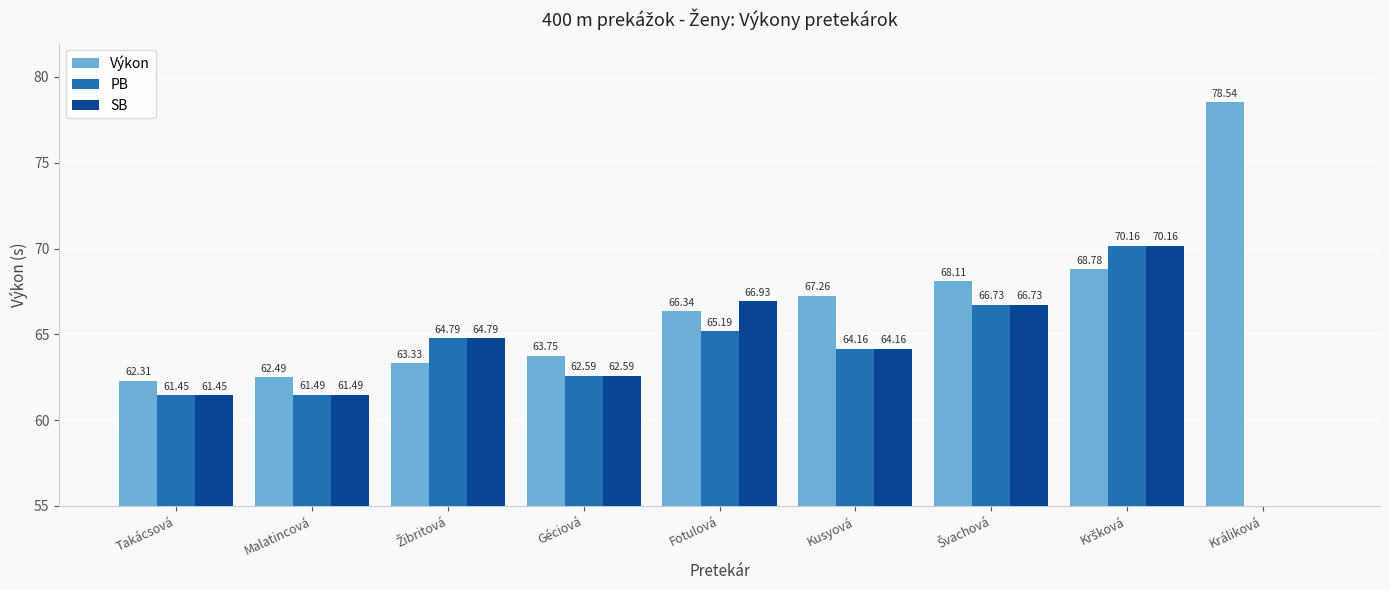

Are the bars grouped side by side (vs. stacked)?

Yes